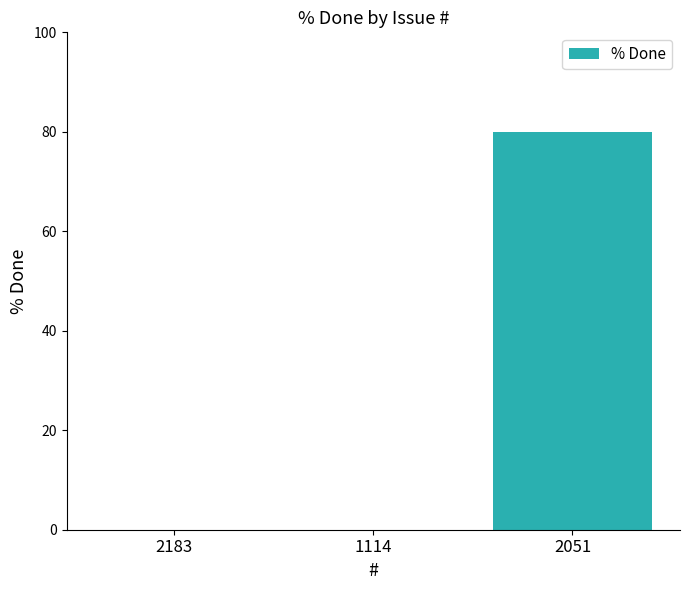

How many series are shown in this chart?

1